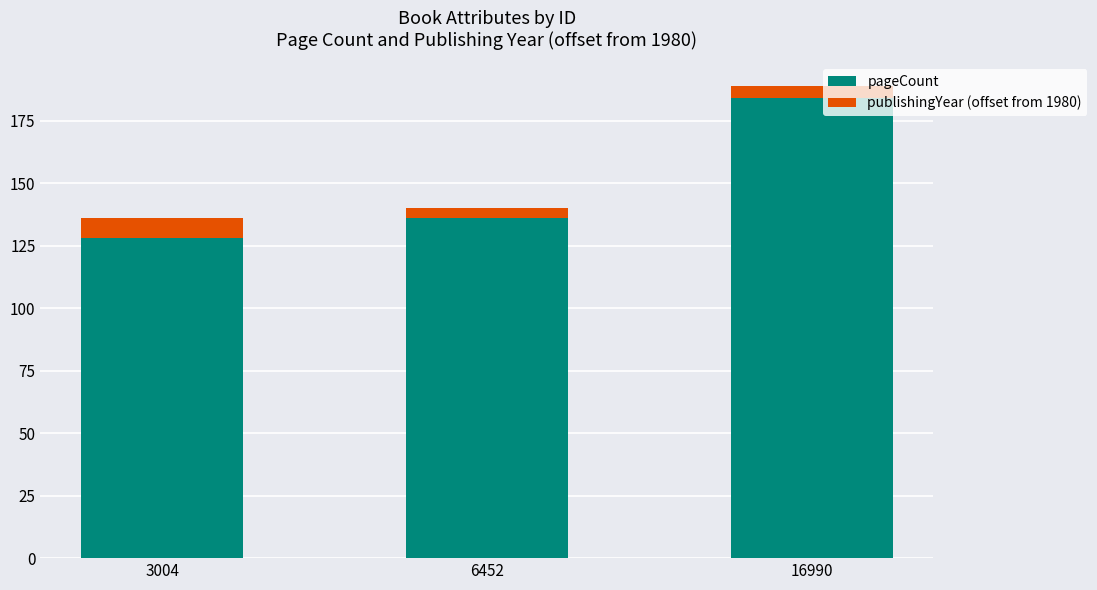

Reading right to left, transcribe the values for pageCount.

184	136	128